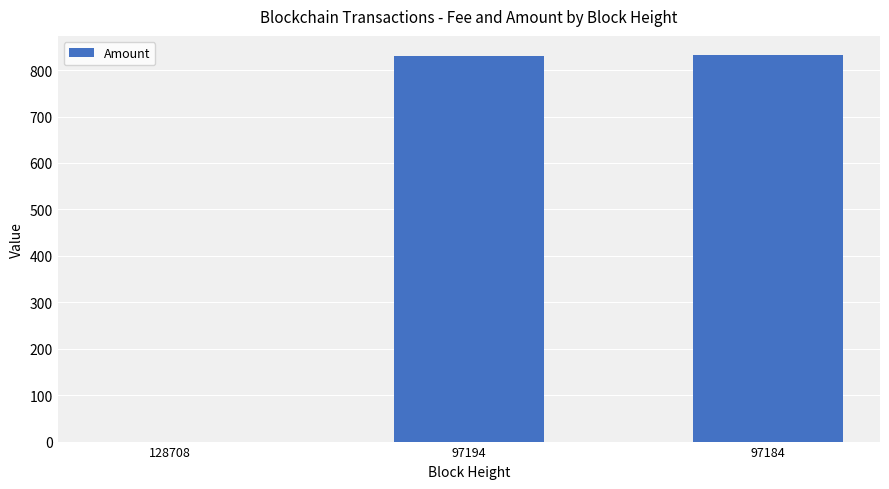

Count the number of categories in the chart.

3